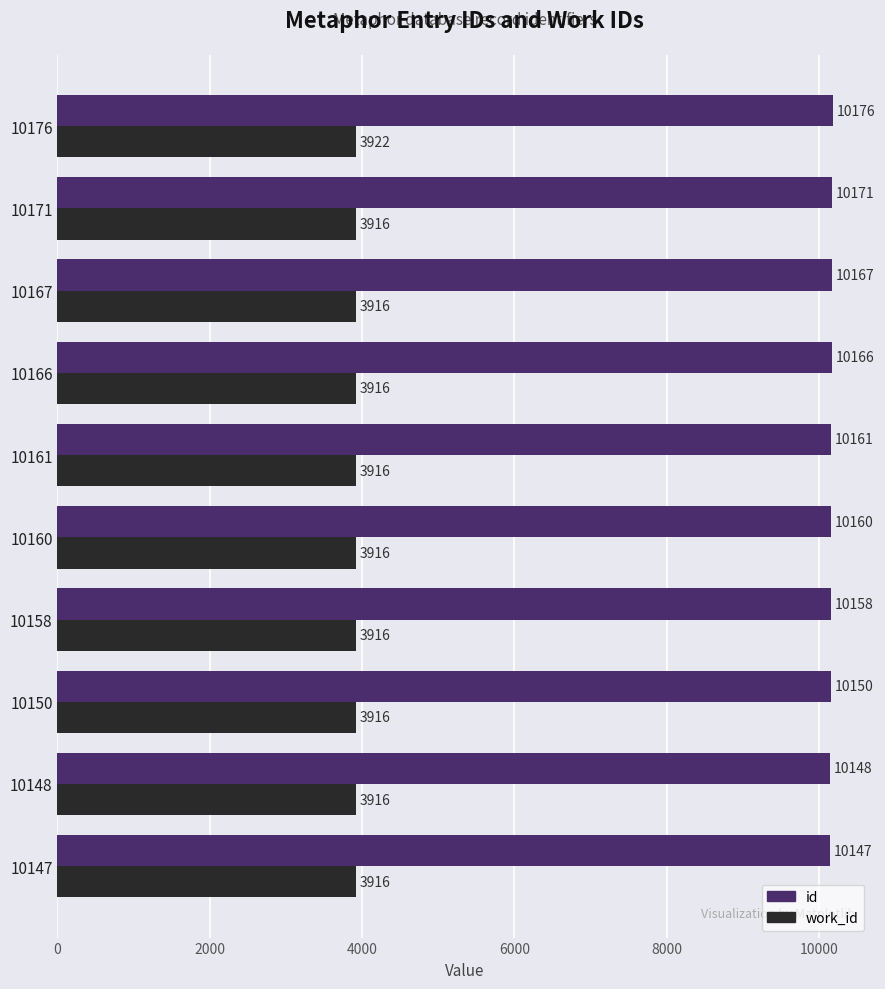

Rank the series by their average value, from highest to lowest.

id, work_id